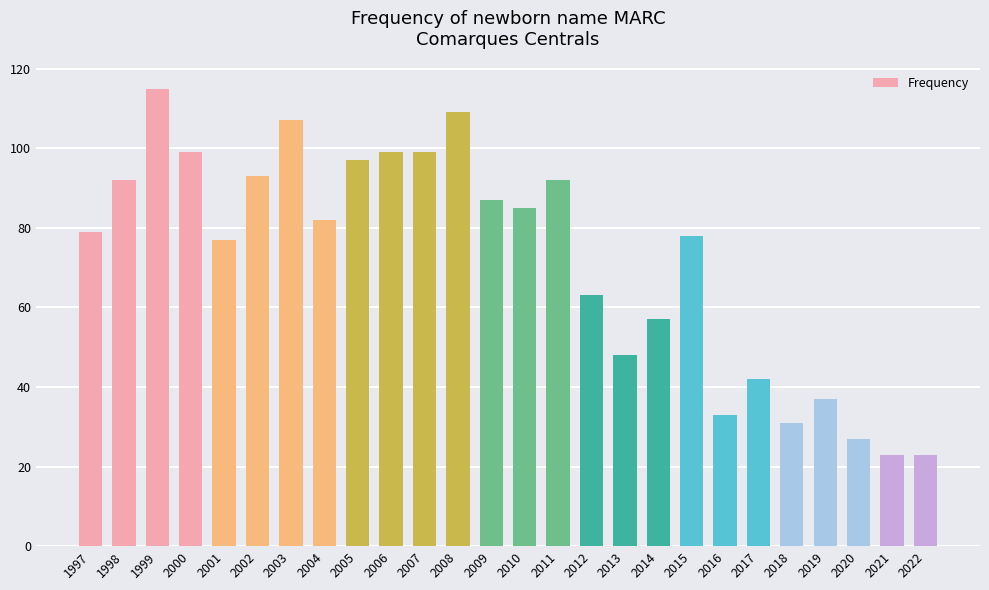

Between 2010 and 1997, which is larger?

2010